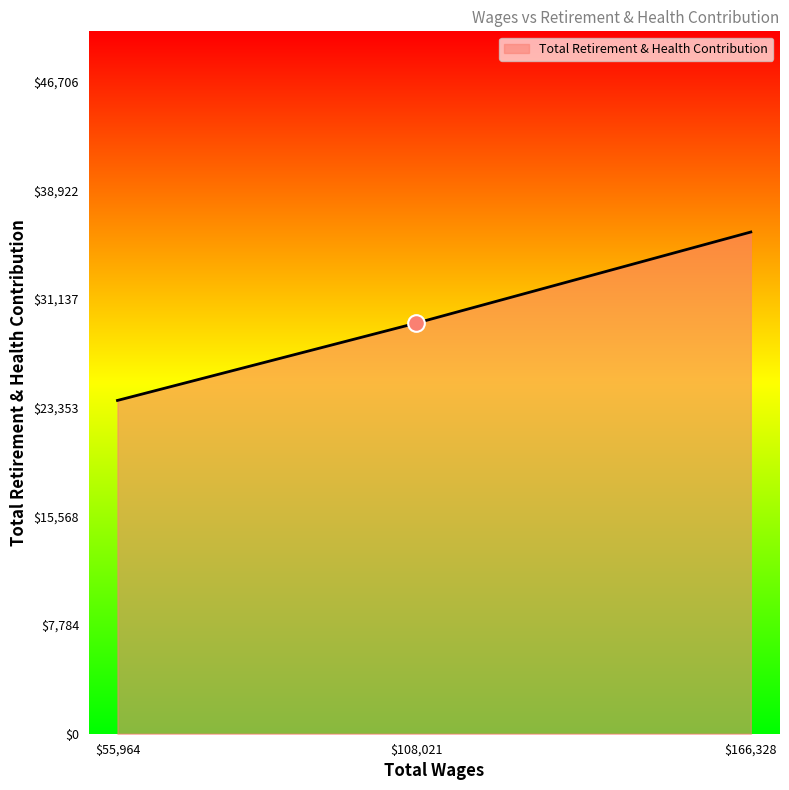

What is the smallest value displayed?

23867